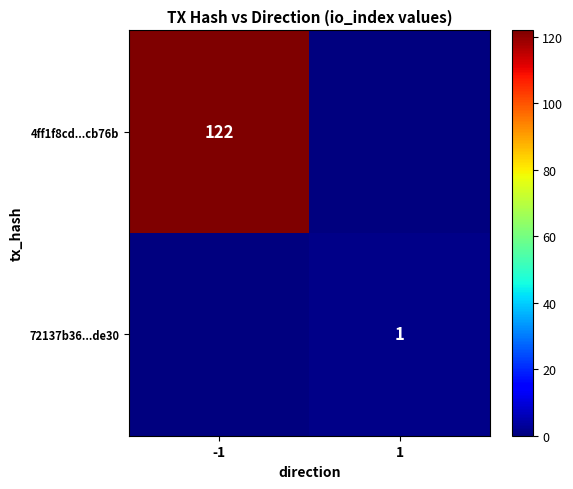

Is it true that 72137b36...de30 equals 2 at 1?

False